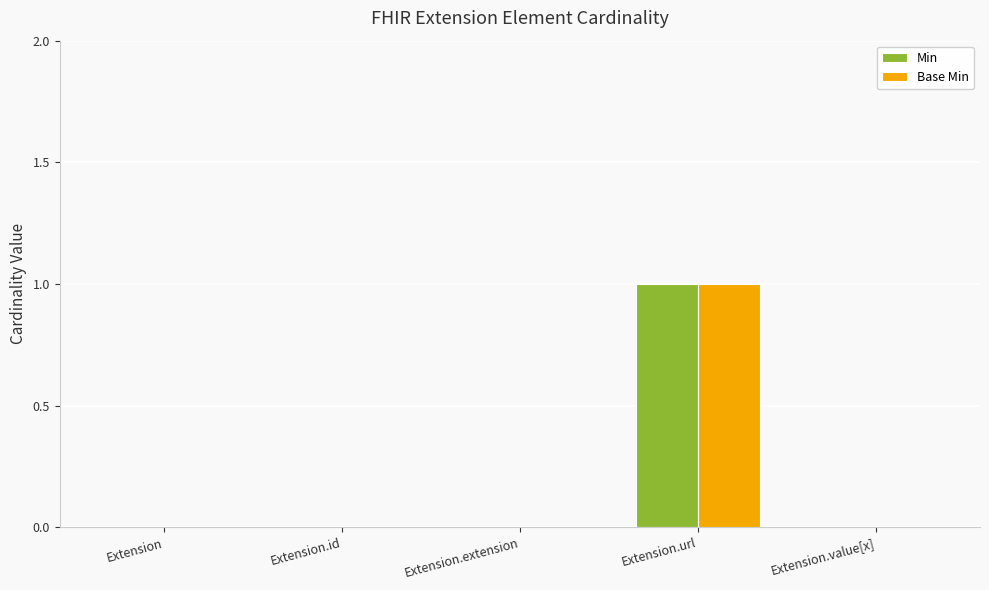

Which category has the highest value in the Base Min series?

Extension.url